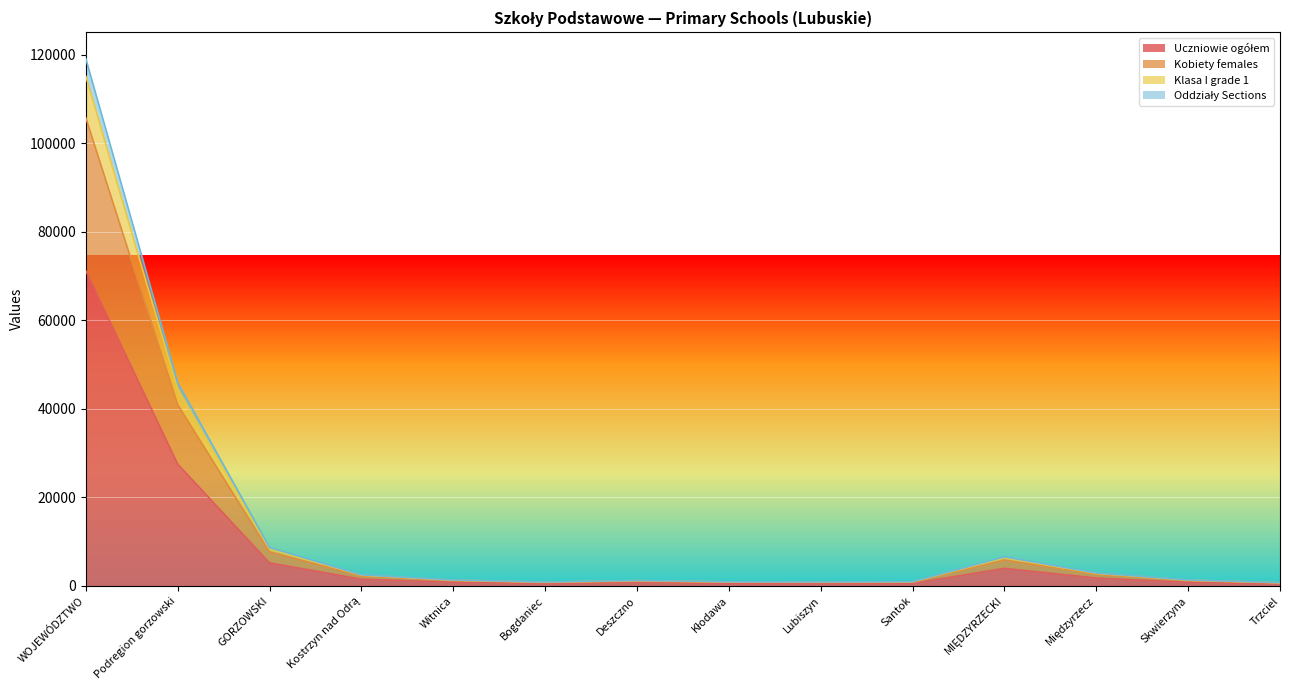

How many interior local valleys does the Oddziały Sections series have?

2